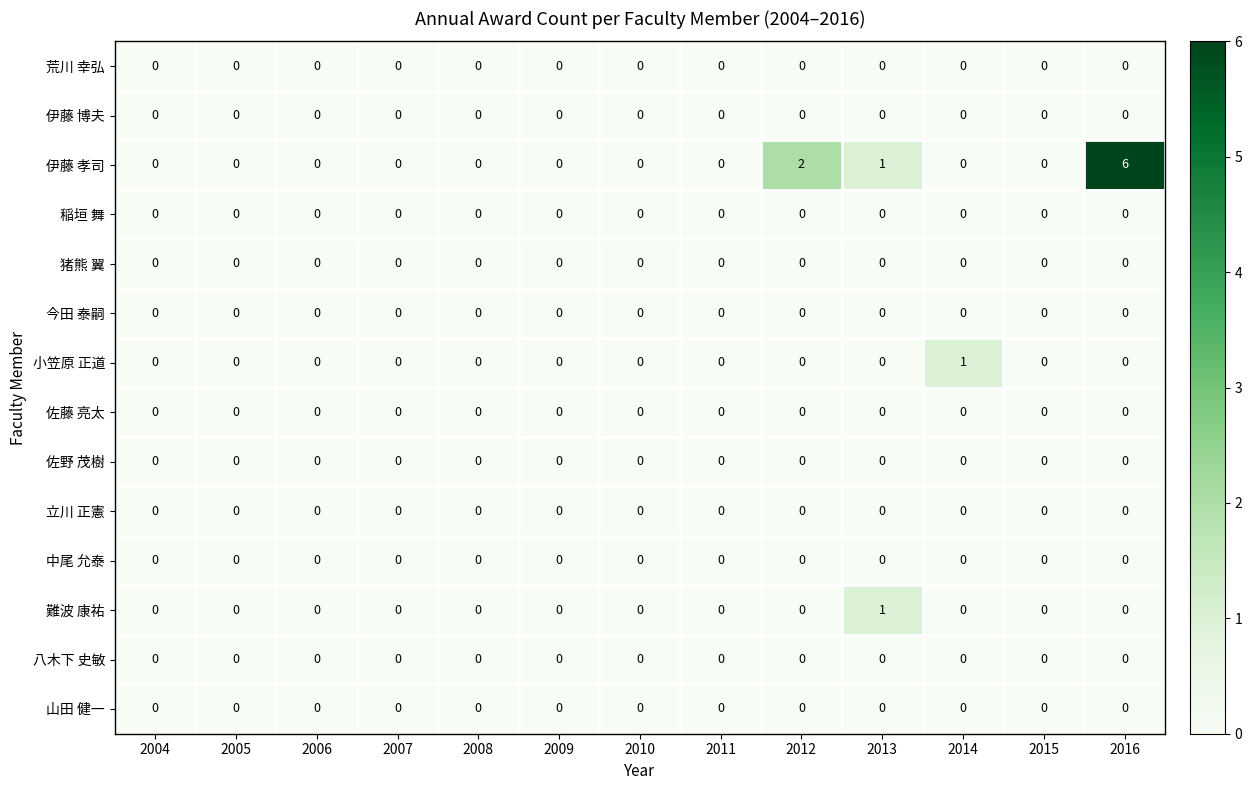

How many series are shown in this chart?

14